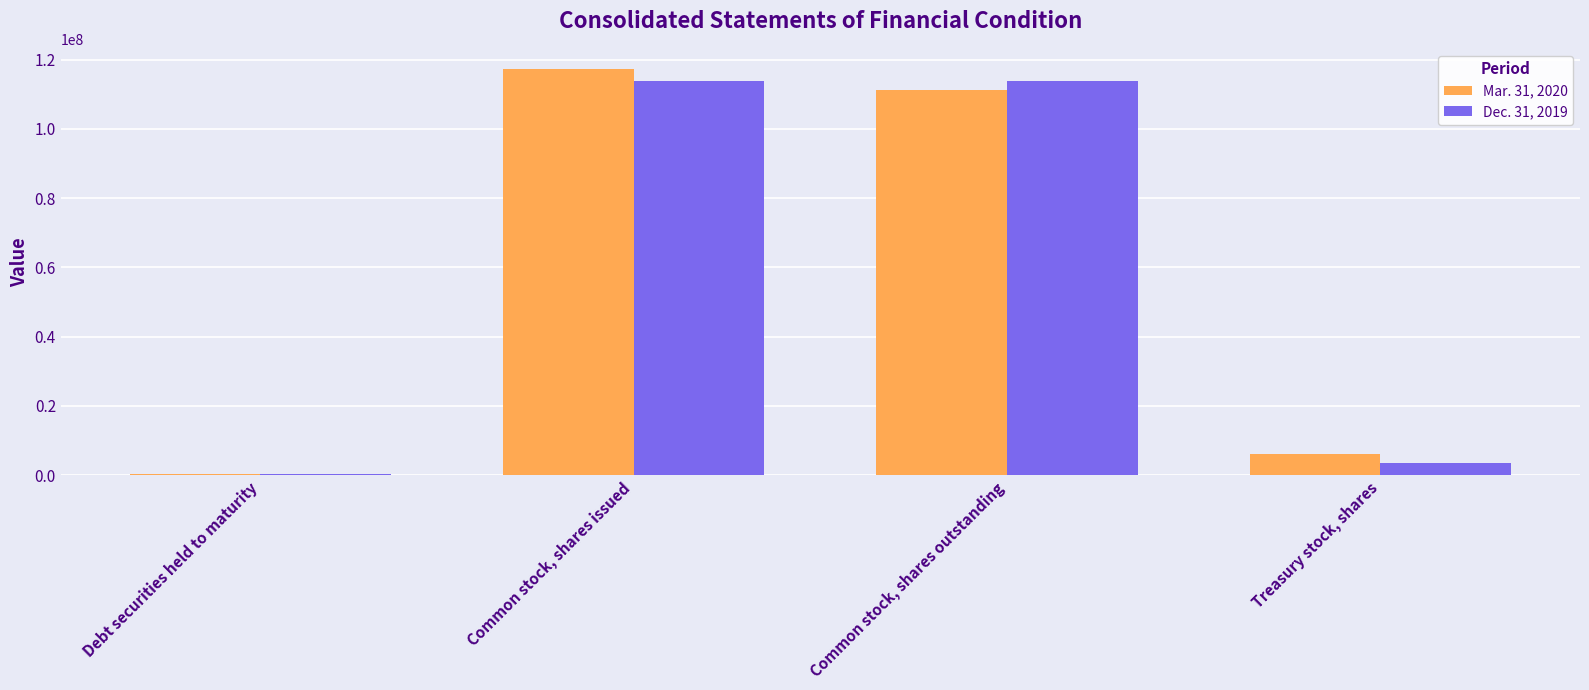

Is it true that Mar. 31, 2020 equals 111207380 at Common stock, shares outstanding?

True